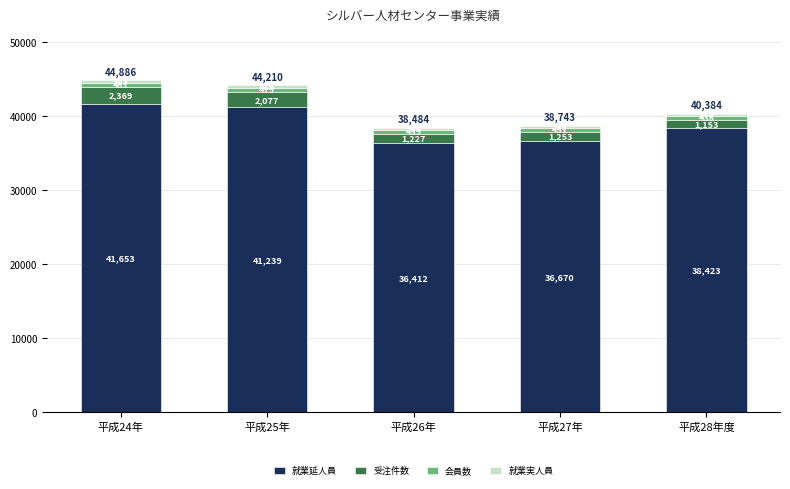

What is the maximum value for 就業延人員?

41653